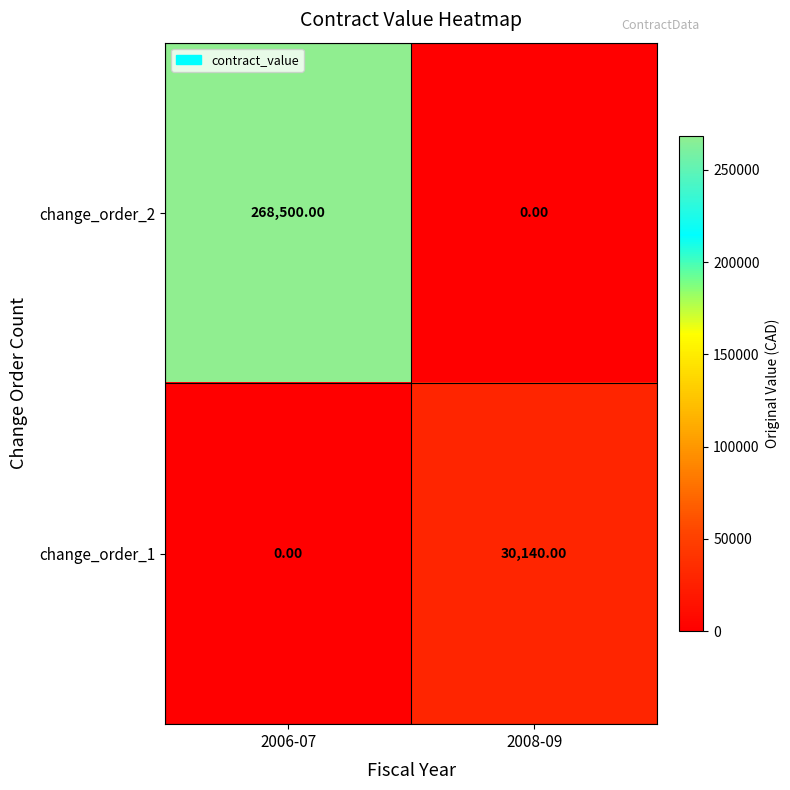

At which category is the sum across all series the highest?

2006-07